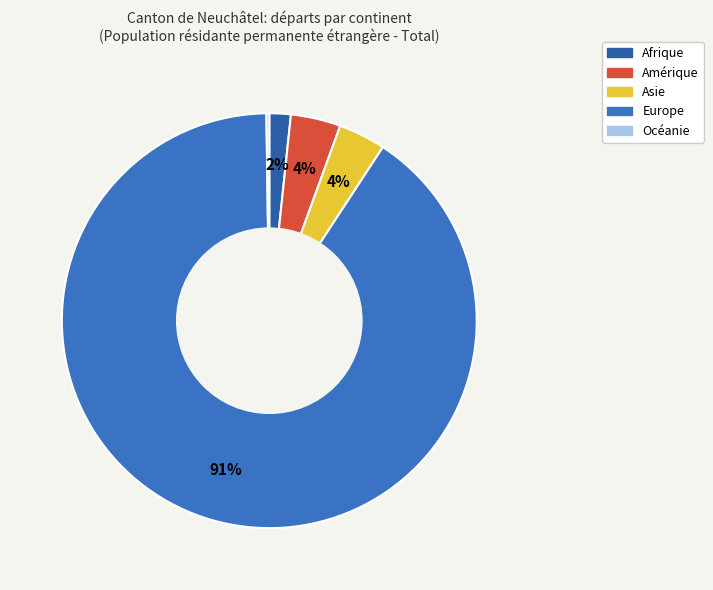

What percentage is NOT represented by Océanie?

99.8%